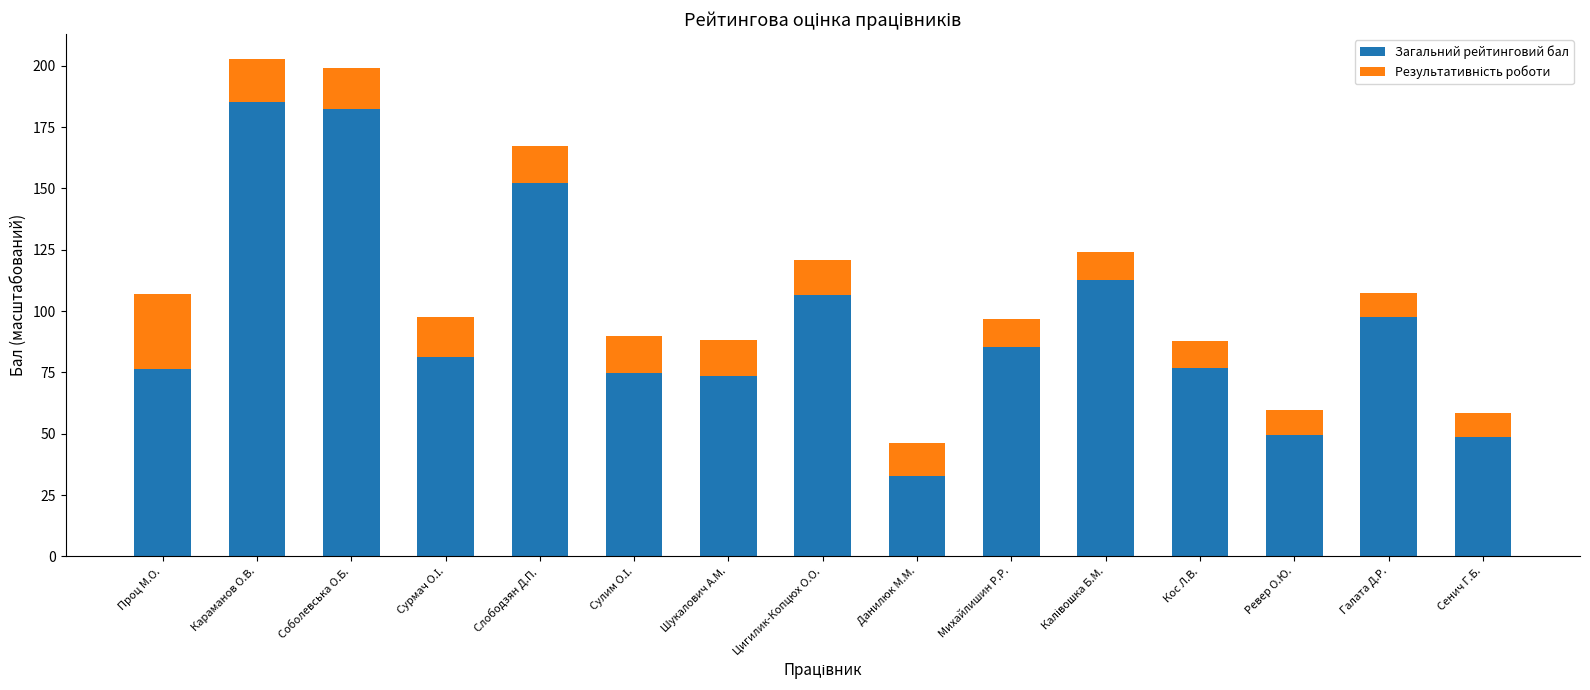

What is the sum of the Загальний рейтинговий бал values at Слободзян Д.П. and Ревер О.Ю.?

201.8